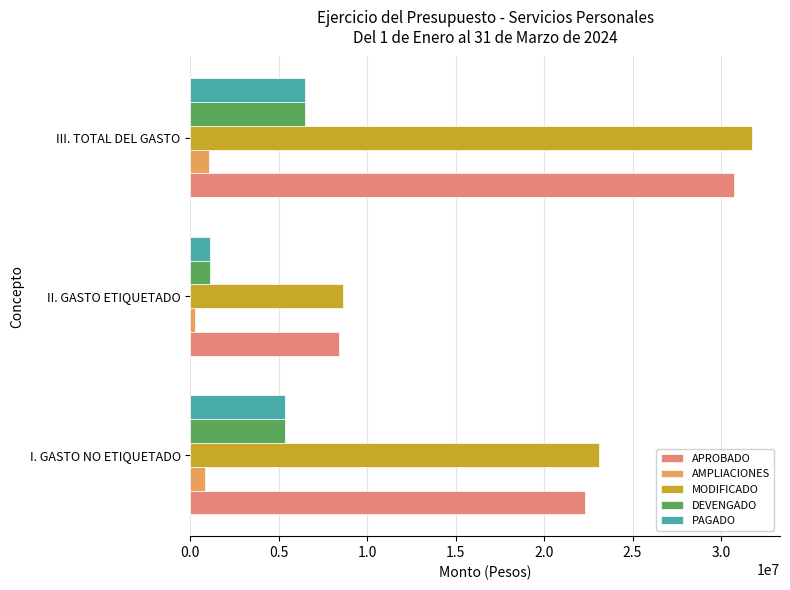

The AMPLIACIONES series shows 800489.3 at I. GASTO NO ETIQUETADO. True or false?

True